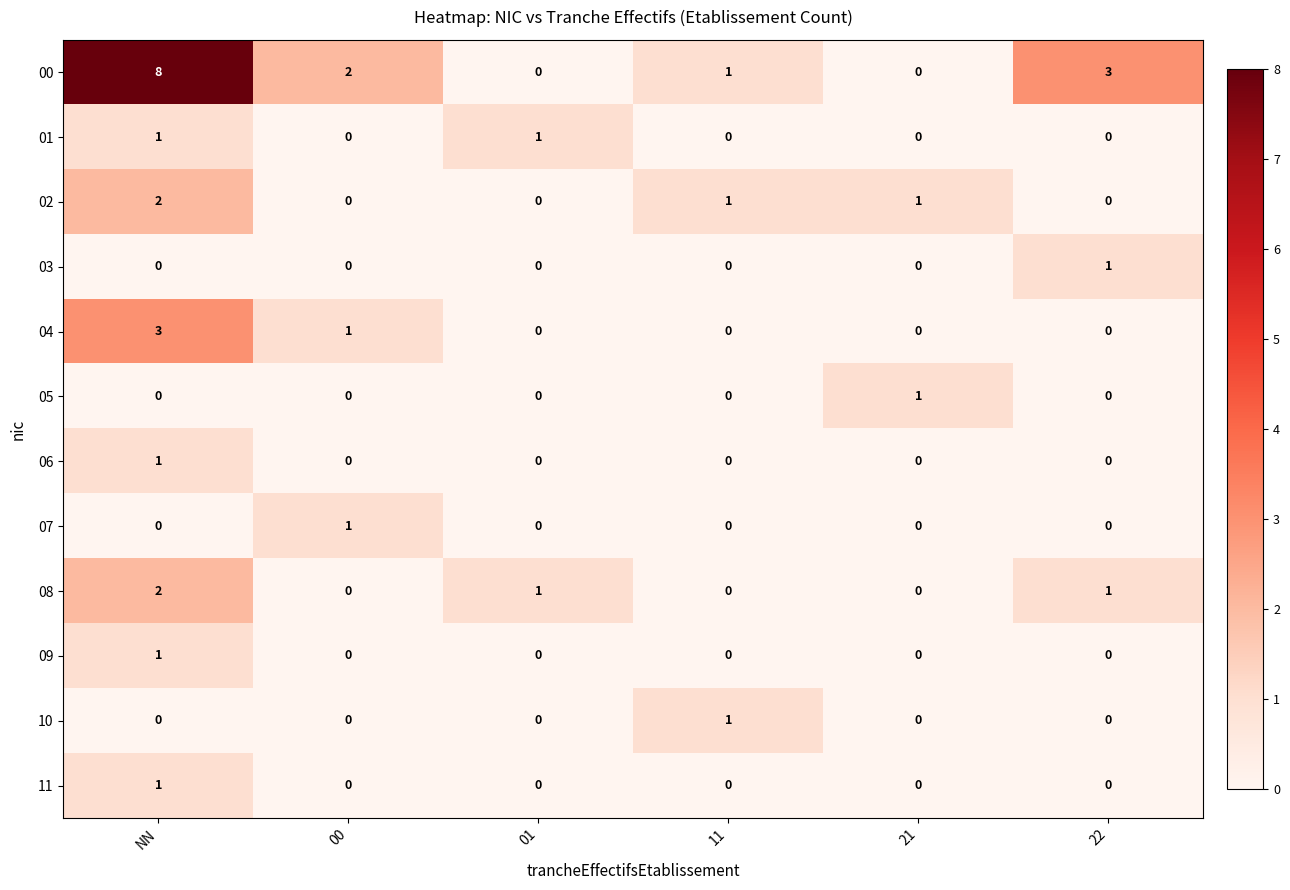

Which series has the largest range (max minus min)?

00